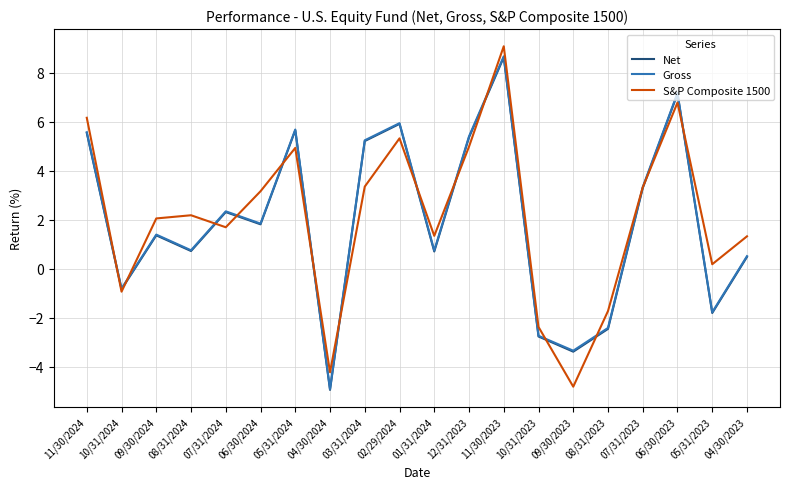

How many negative values does the S&P Composite 1500 series have?

5